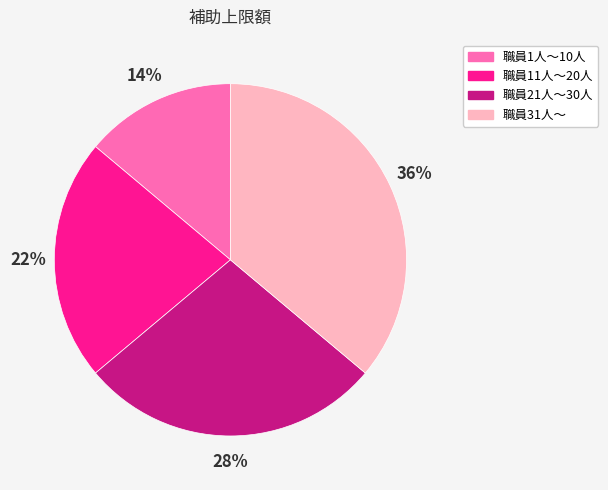

Which category has the biggest portion of the pie?

職員31人～